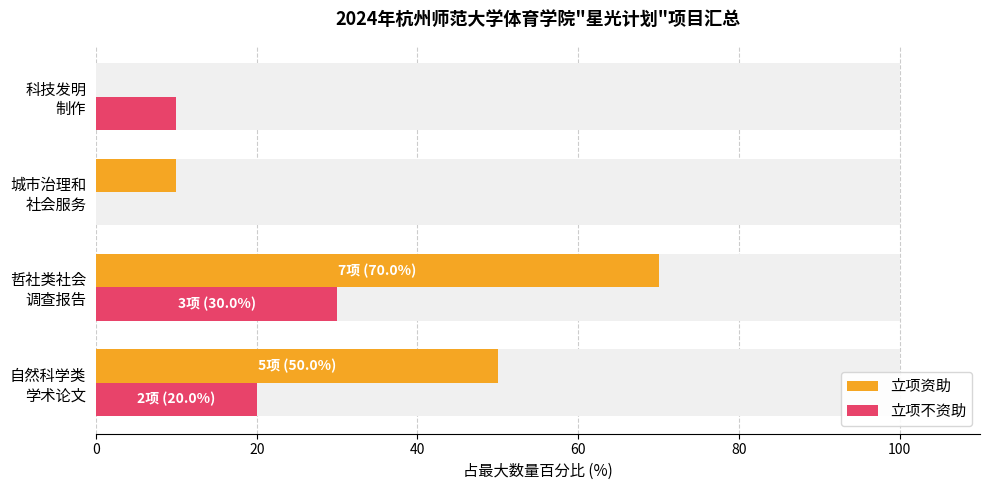

Reading left to right, list all the values displayed in this chart.

立项资助: 50	70	10	0
立项不资助: 20	30	0	10